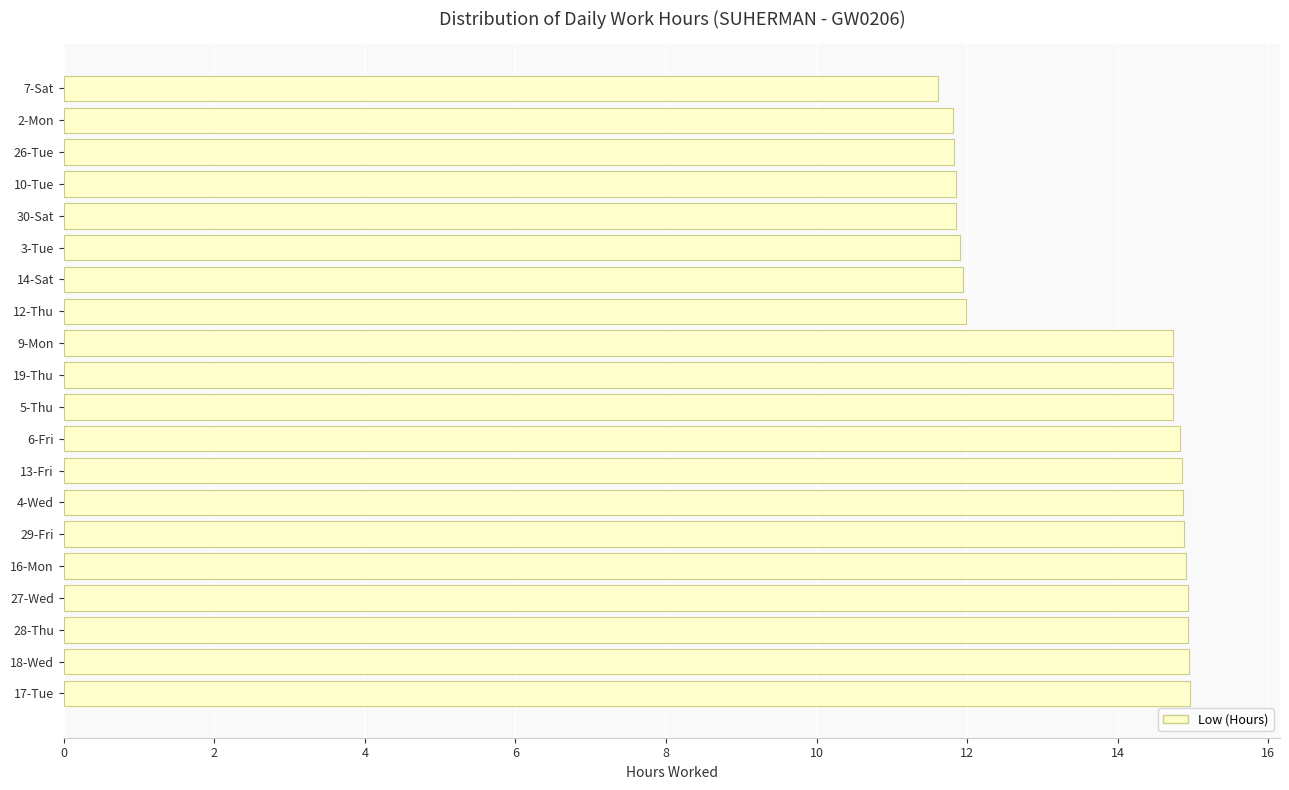

What is the difference between the second highest and second lowest values?

3.1